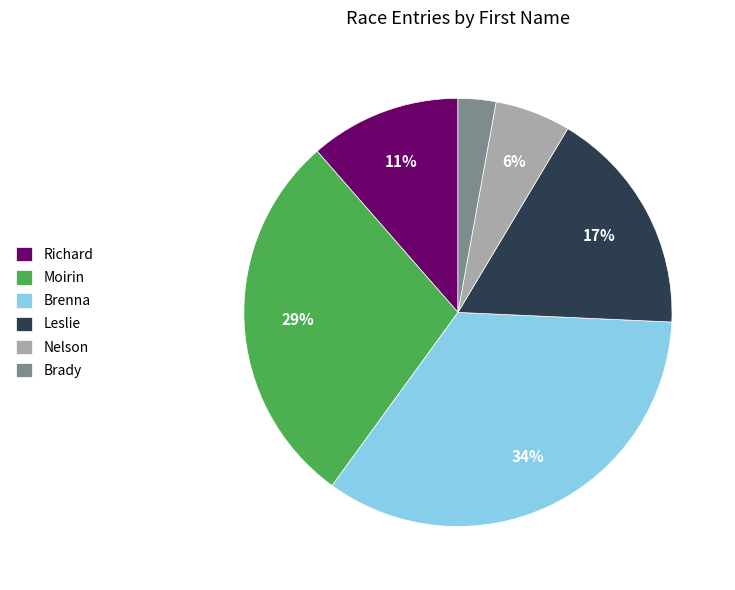

The Brenna slice represents 34% of the pie. True or false?

True